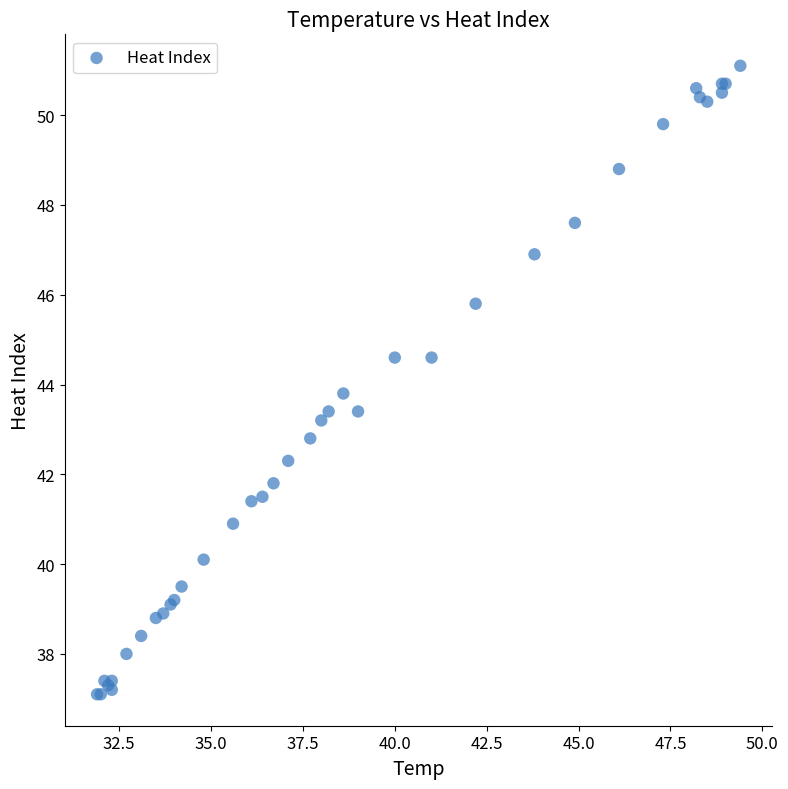

What Y value in the scatter plot is closest to 44?

43.8